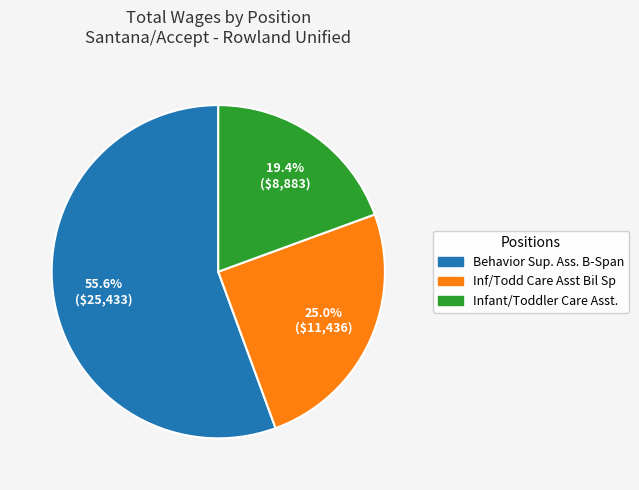

Combined, do Inf/Todd Care Asst Bil Sp and Behavior Sup. Ass. B-Span account for over 50%?

Yes